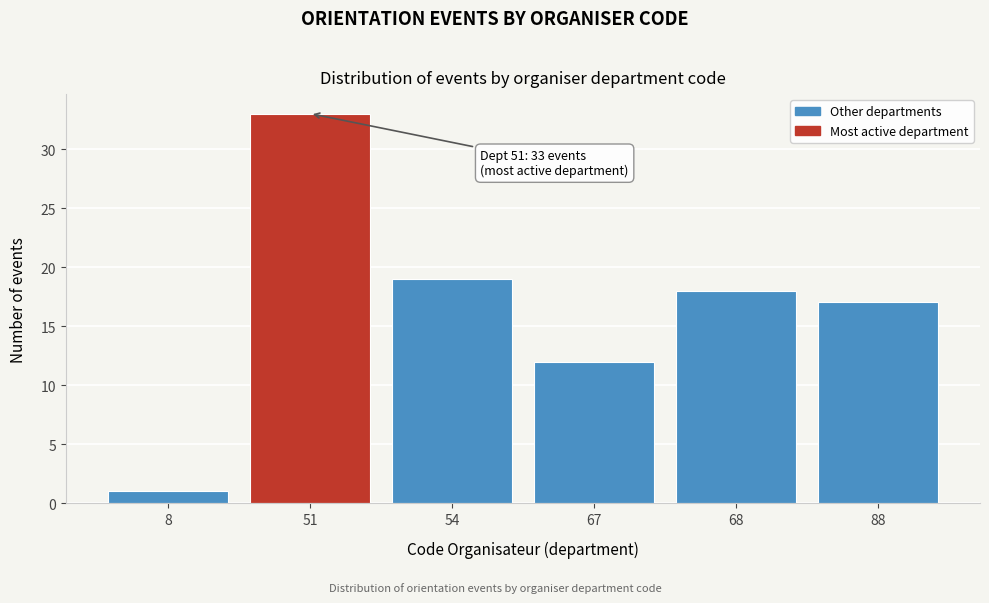

Reading left to right, transcribe all the data shown in this chart.

1	33	19	12	18	17